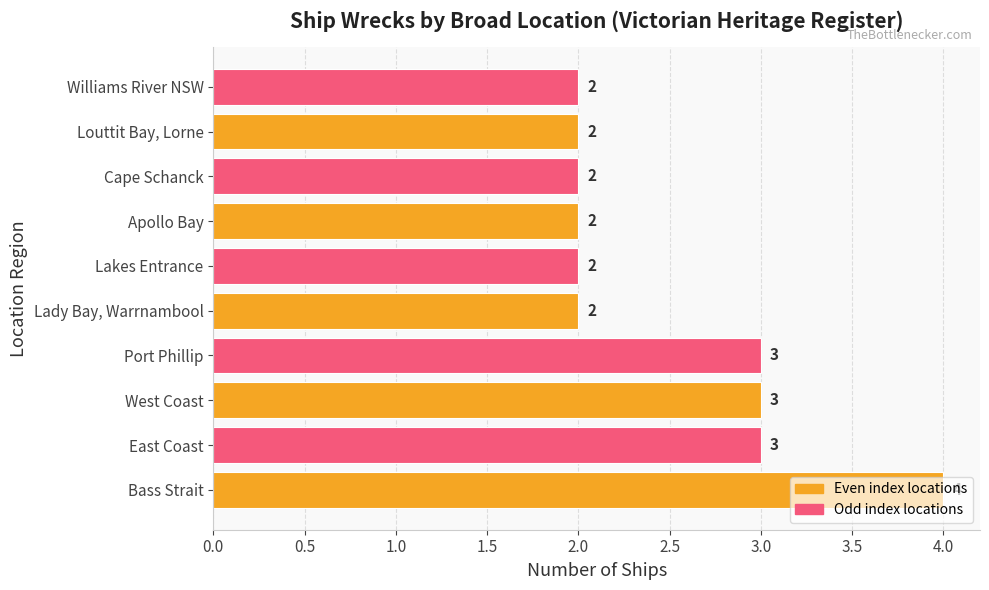

How many values are between 2 and 3?

9